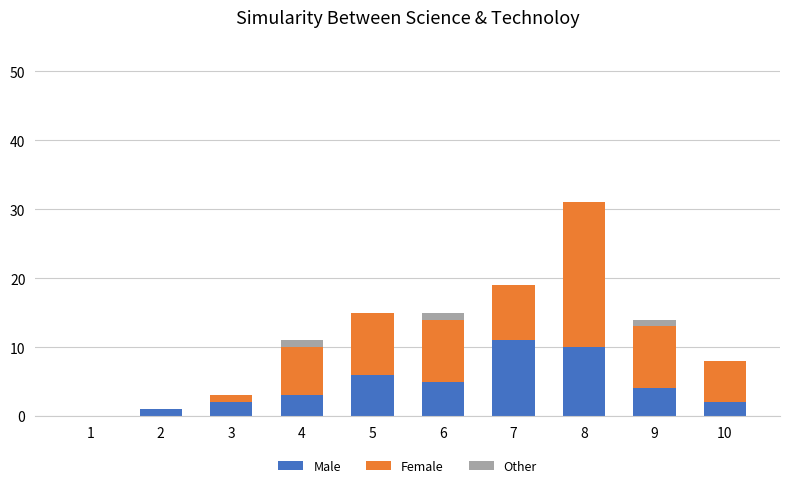

Does the chart contain stacked bars?

Yes